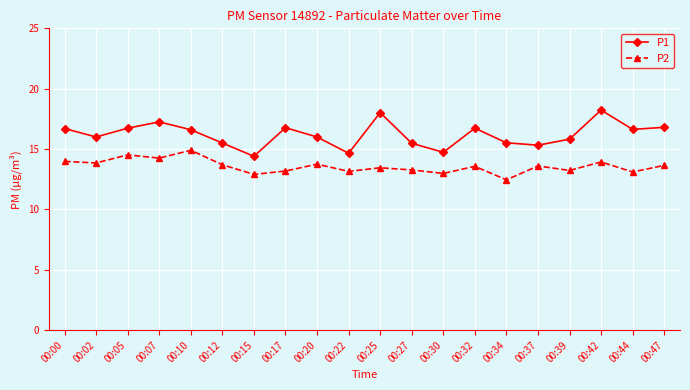

Rank the series at 00:39 from highest to lowest value.

P1, P2